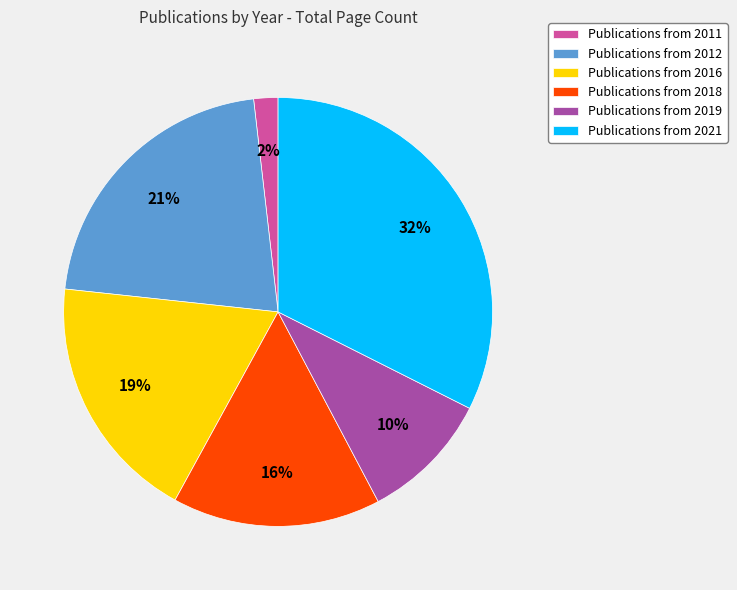

Which slice is the largest?

Publications from 2021